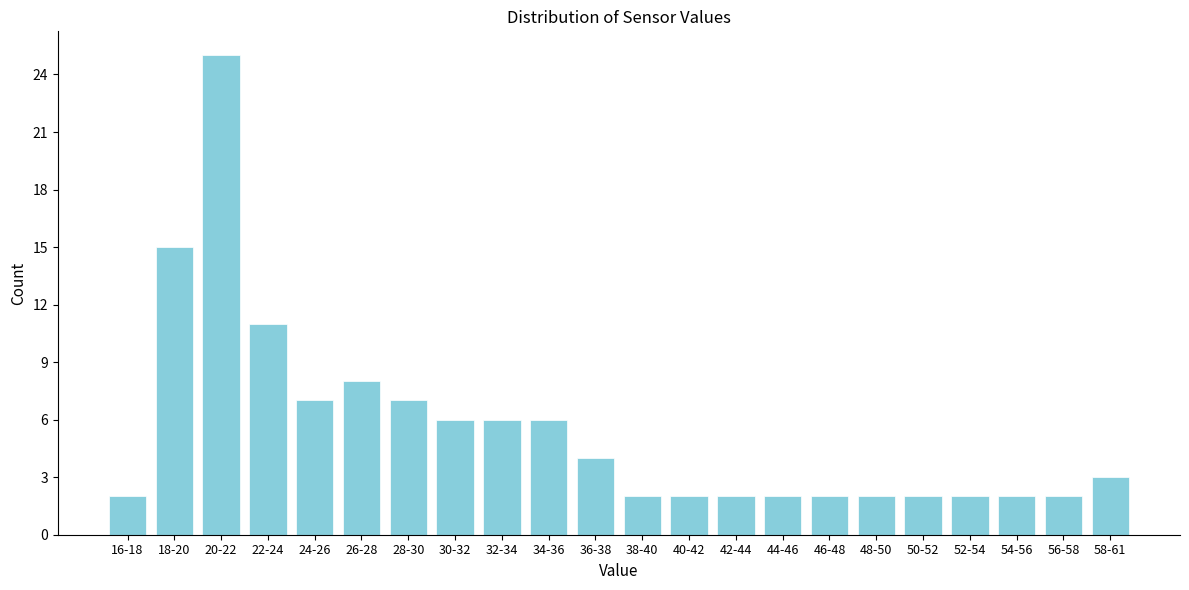

Reading right to left, extract all data points from this chart.

3	2	2	2	2	2	2	2	2	2	2	4	6	6	6	7	8	7	11	25	15	2